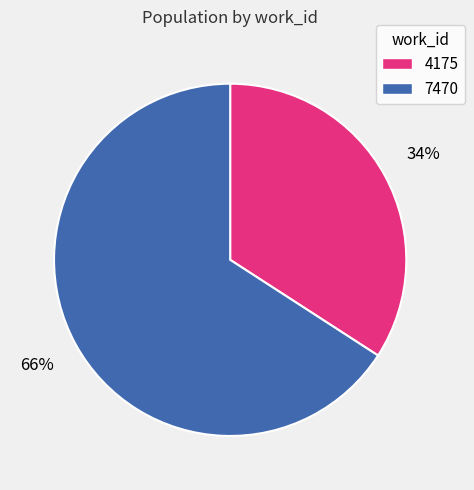

What percentage is the 7470 slice, to the nearest percent?

66%